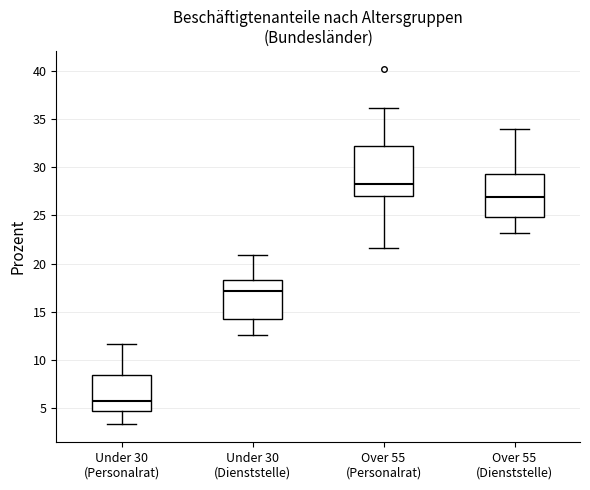

Reading left to right, transcribe this box plot: for each box, give where its median line is, the range the box spans, and where its two whiskers end, as read against the y-axis. The values are not printed on the chart, so give them approximately, as read against the axis.

Under 30 (Personalrat): median 5.5, box 4.5 to 8.5, whiskers 3.5 to 11.5
Under 30 (Dienststelle): median 17.0, box 14.0 to 18.5, whiskers 12.5 to 21.0
Over 55 (Personalrat): median 28.0, box 27.0 to 32.0, whiskers 21.5 to 36.0
Over 55 (Dienststelle): median 27.0, box 25.0 to 29.5, whiskers 23.0 to 34.0